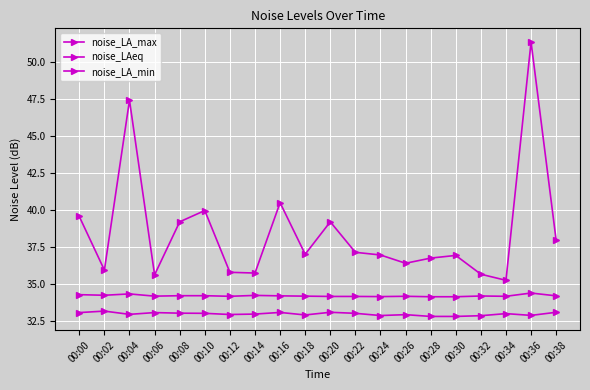

Is this an area chart (filled region under the line)?

No